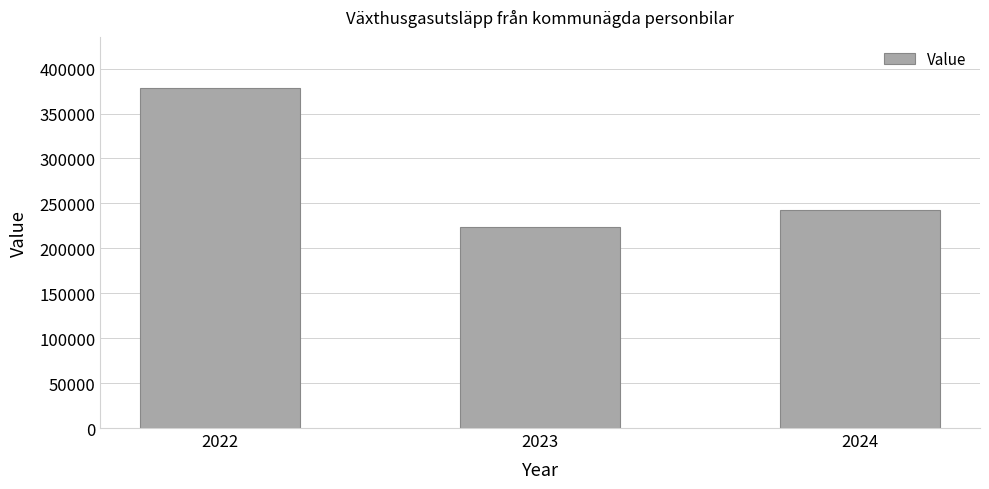

Rank the categories by value from highest to lowest.

2022, 2024, 2023